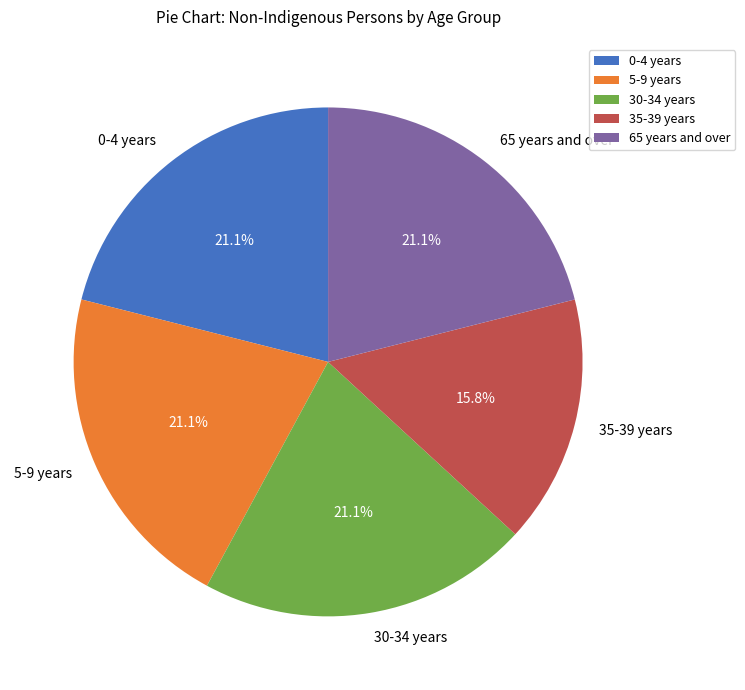

How many slices are in this pie chart?

5